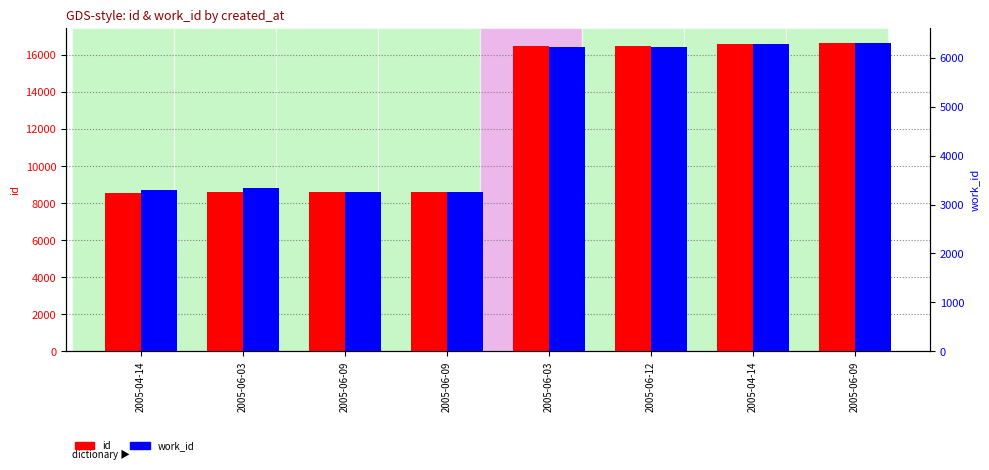

Reading left to right, what are all the values shown in this chart?

id: 8557	8615	8632	8633	16469	16471	16622	16632
work_id: 3293	3342	3250	3250	6213	6213	6281	6290